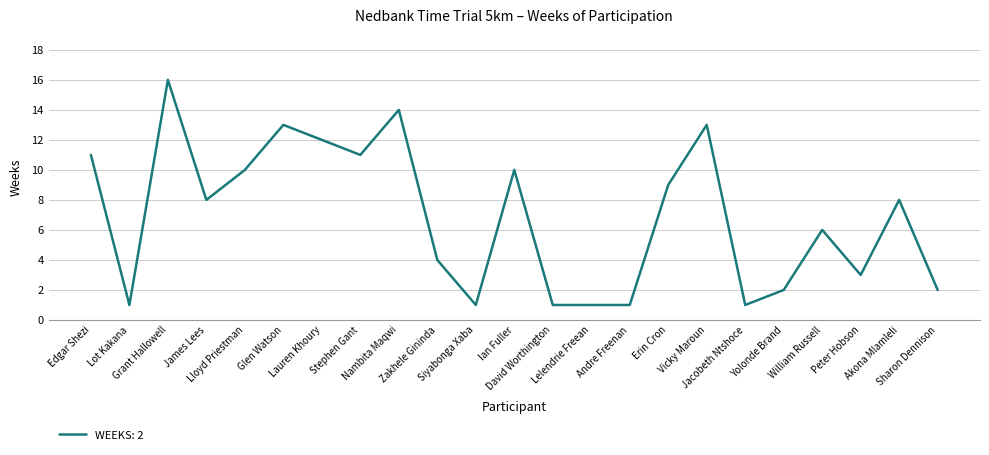

At which label does the data first exceed 8?

Edgar Shezi